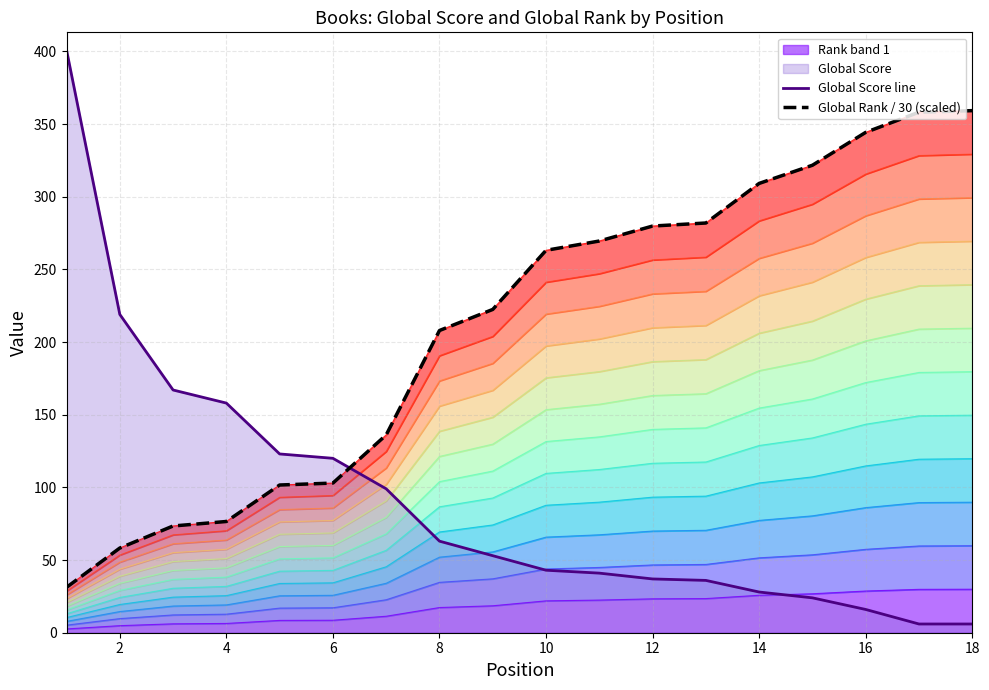

How many categories are shown in the chart?

18